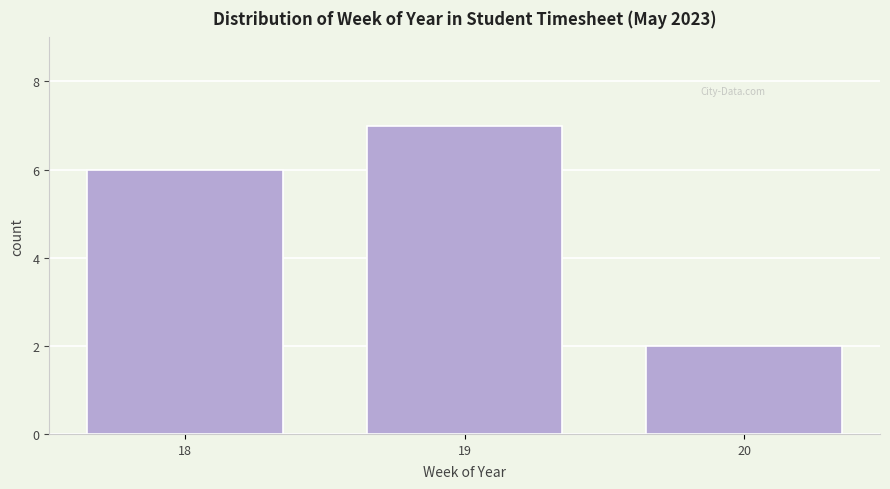

Over which range of the x-axis is the bar tallest?

18.5 to 19.5